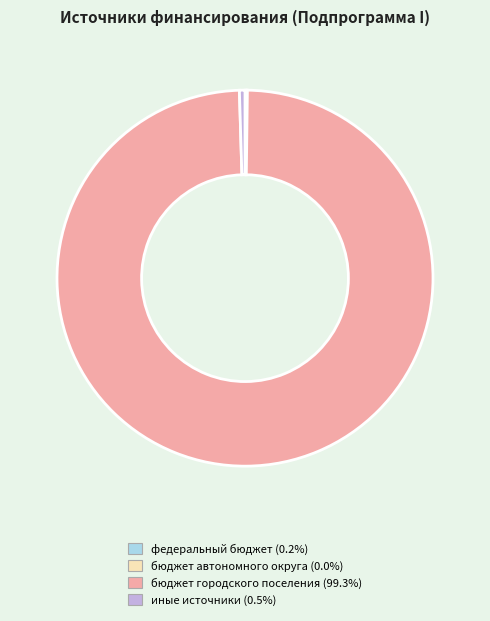

Does any single category account for the majority?

Yes